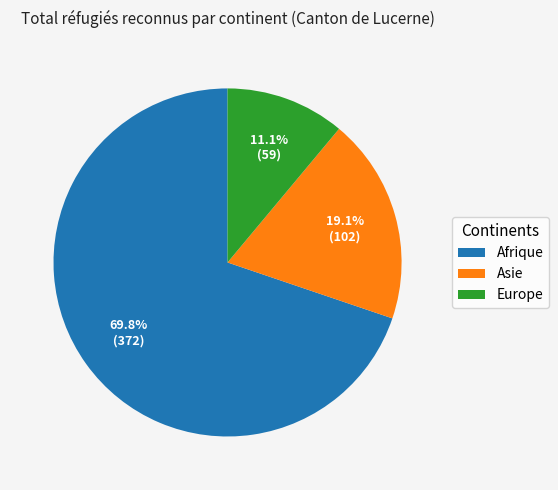

The Asie slice represents 11% of the pie. True or false?

False